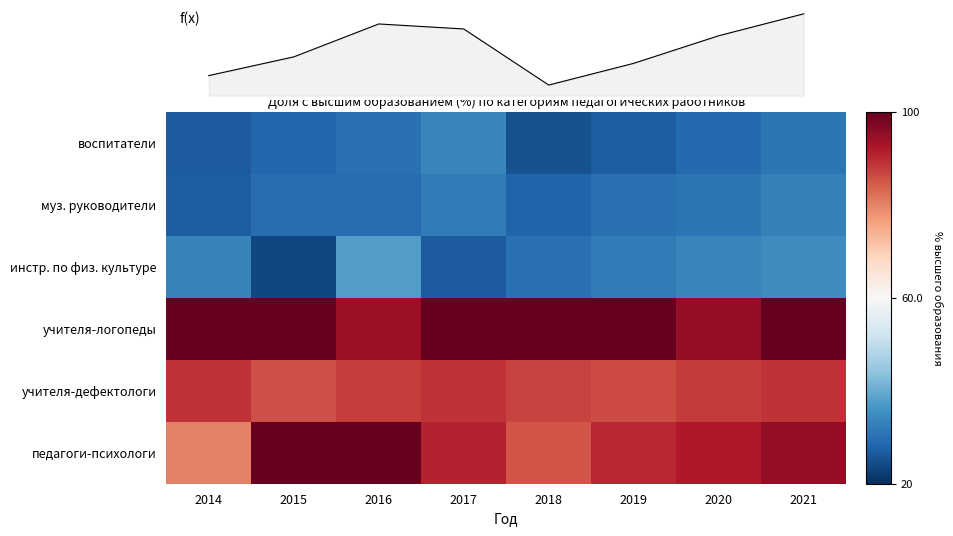

What is the difference between the maximum and minimum values in the муз. руководители series?

6.1